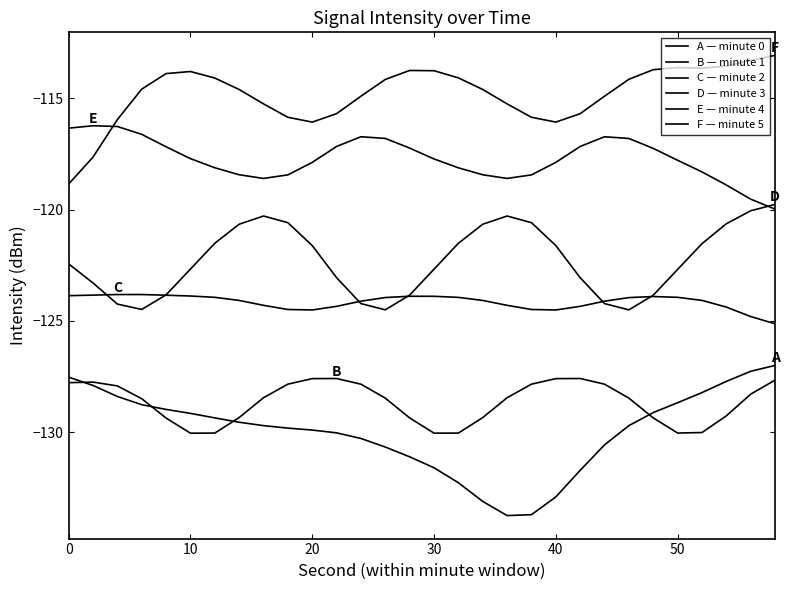

Is this an area chart (filled region under the line)?

No